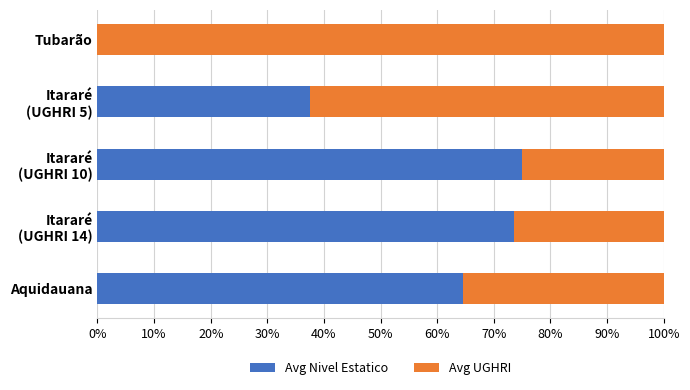

Is it true that Avg Nivel Estatico equals 97.0 at Aquidauana?

False